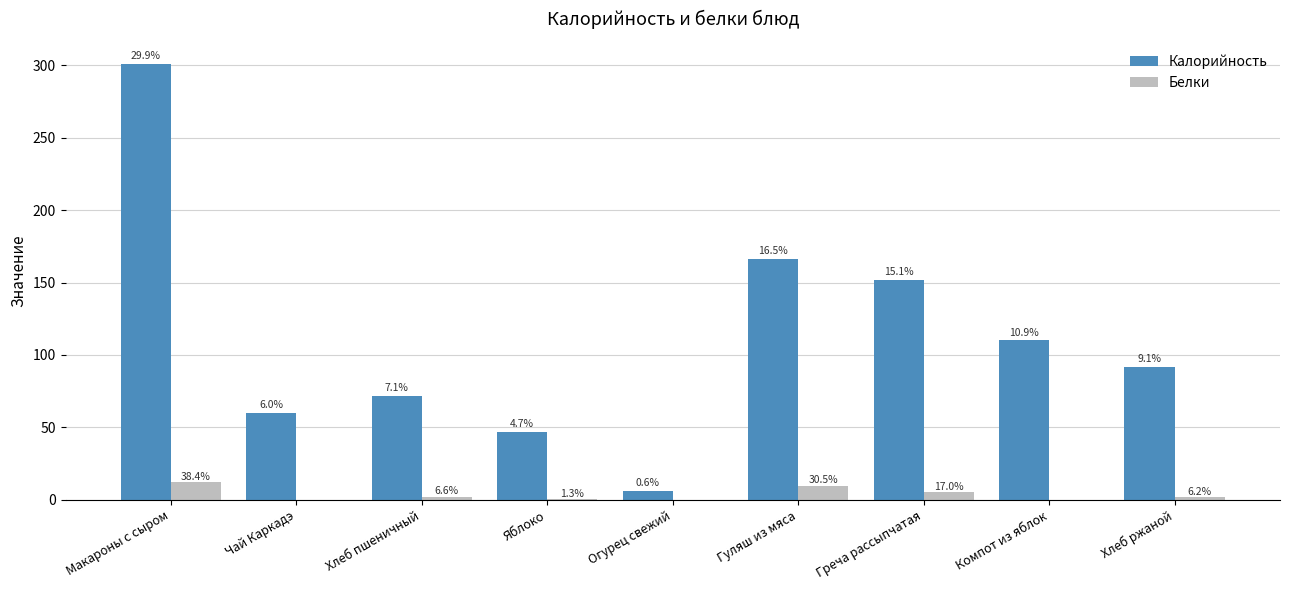

What is the value of the Белки bar at the 1st from the left?

12.2